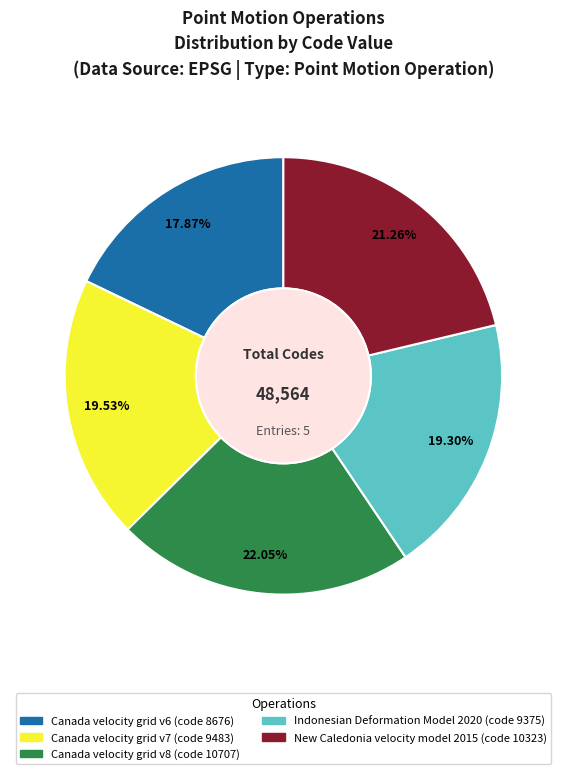

Which category has the biggest portion of the pie?

Canada velocity grid v8